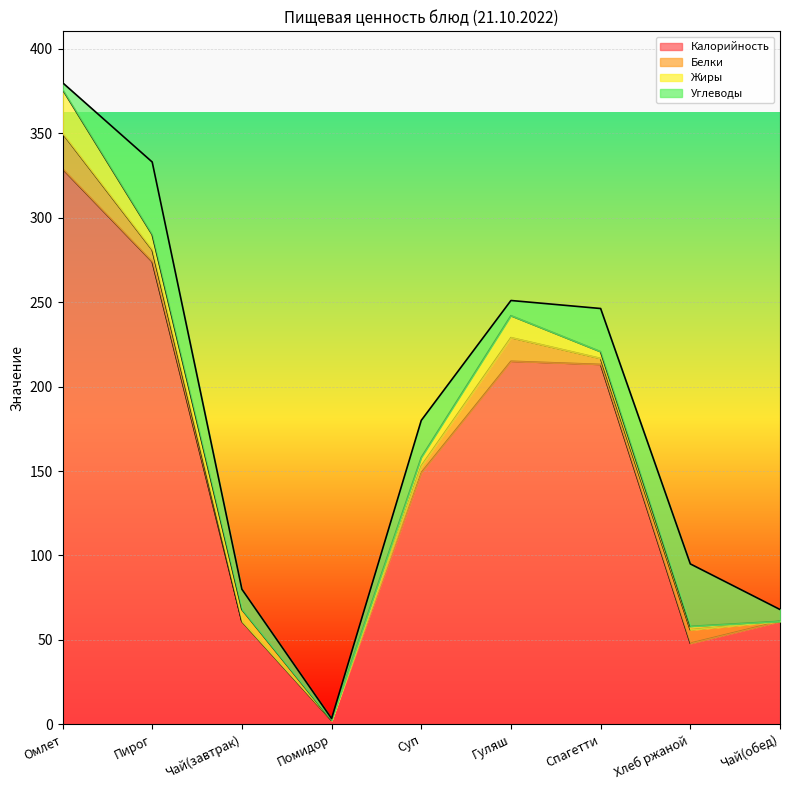

Between Помидор and Суп, which series saw the biggest shift?

Калорийность